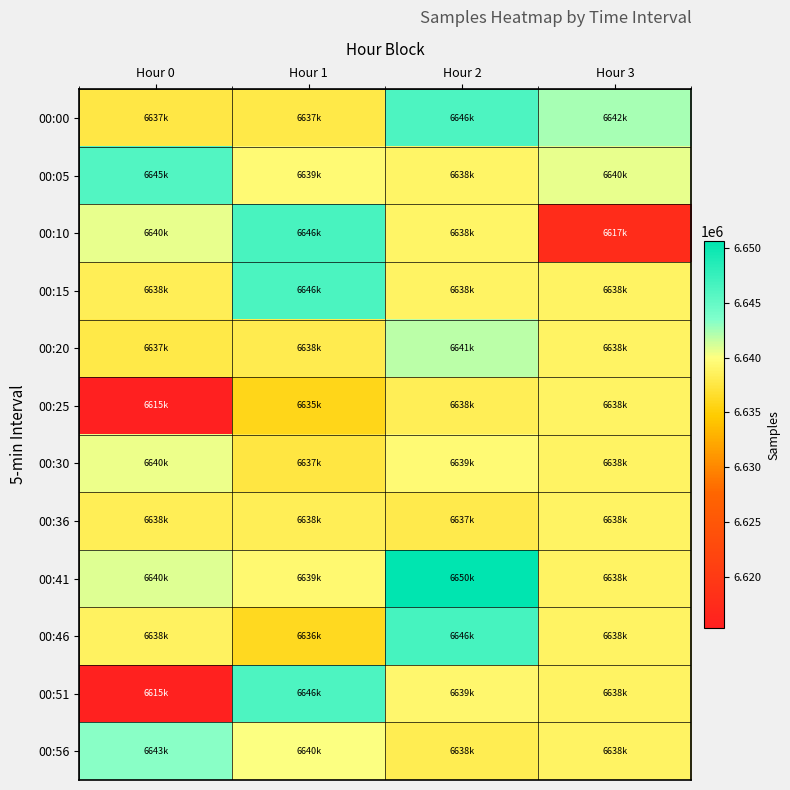

What is the total value across all series at Hour 3?

79649583